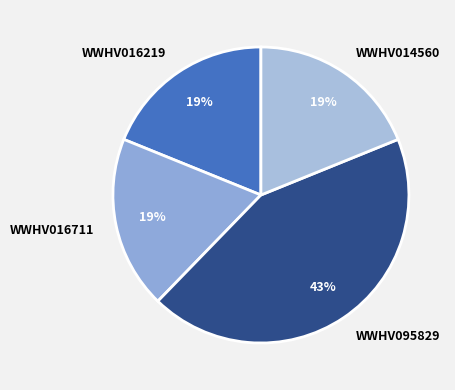

What percentage is the WWHV016711 slice, to the nearest percent?

19%